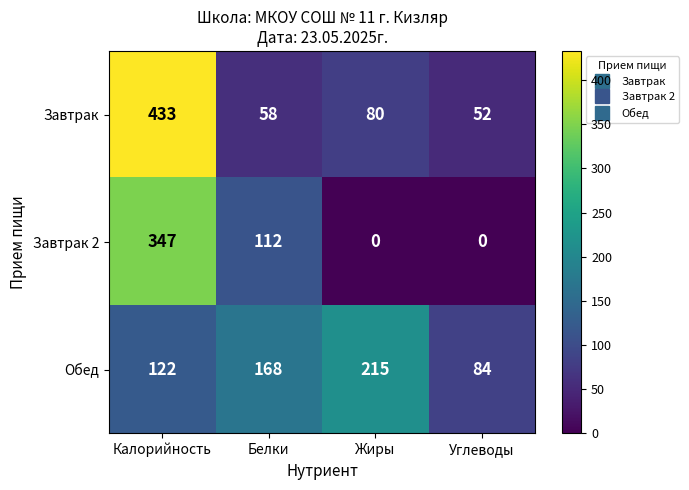

At which label is Завтрак 2 closest to 173?

Белки